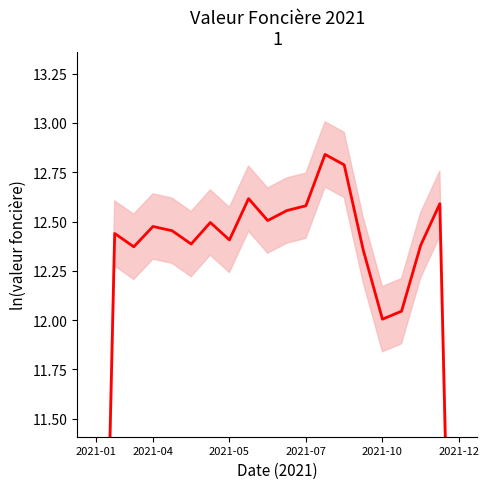

How many values exceed 12?

18